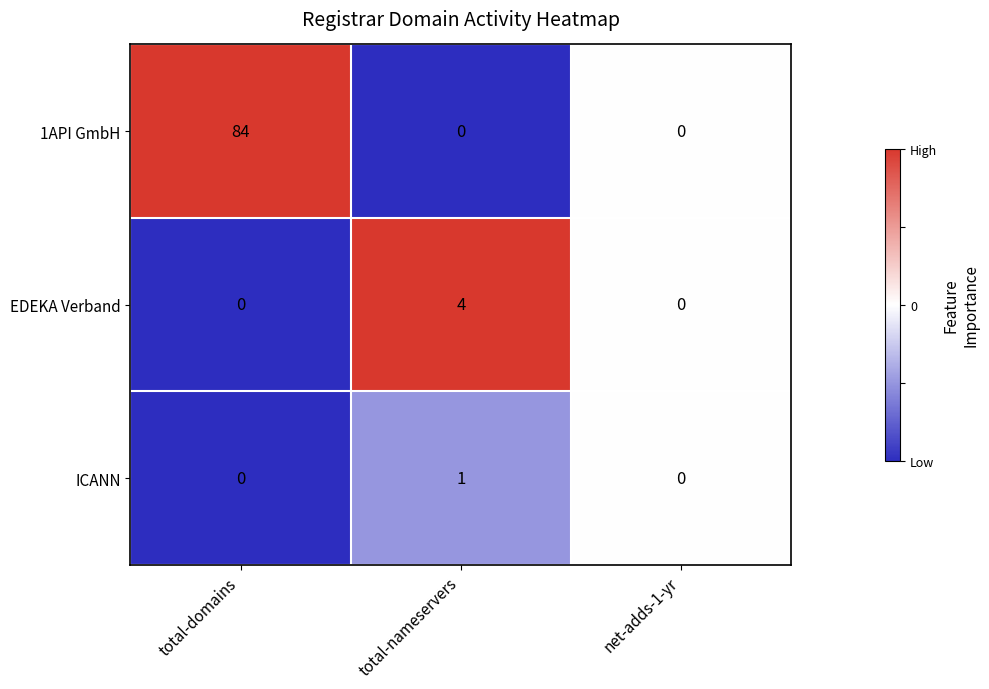

List the series in order of their peak value, lowest first.

ICANN, EDEKA Verband, 1API GmbH